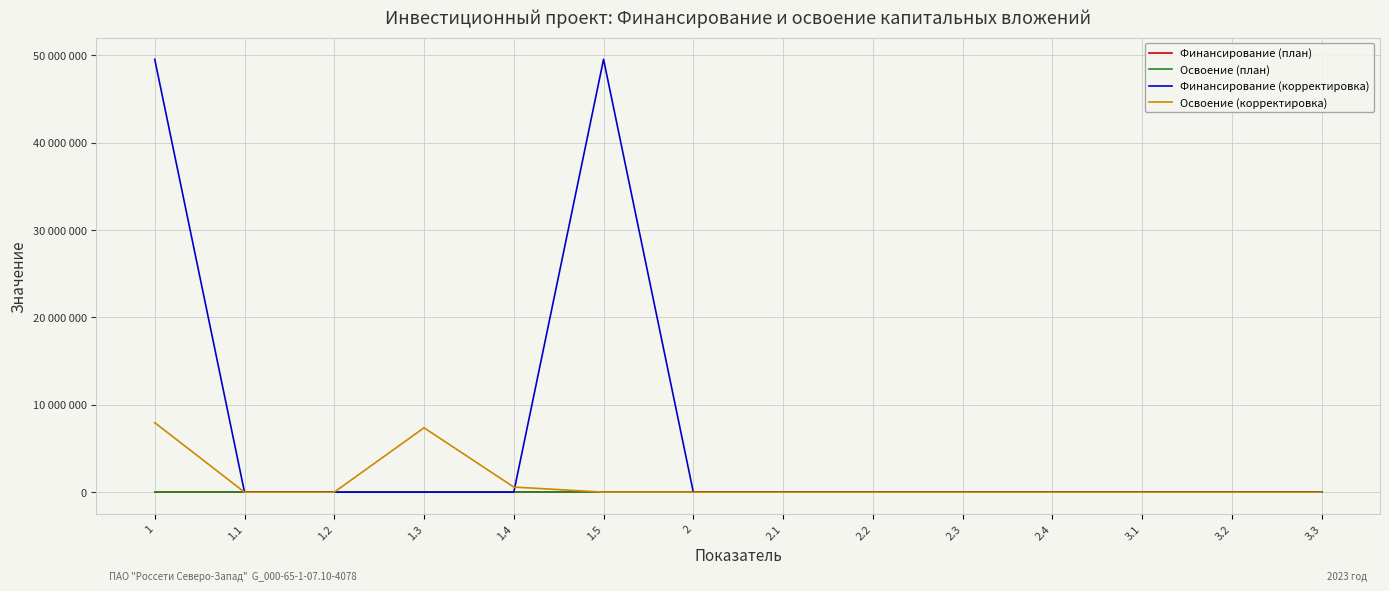

How many interior local peaks does the Освоение (план) series have?

1